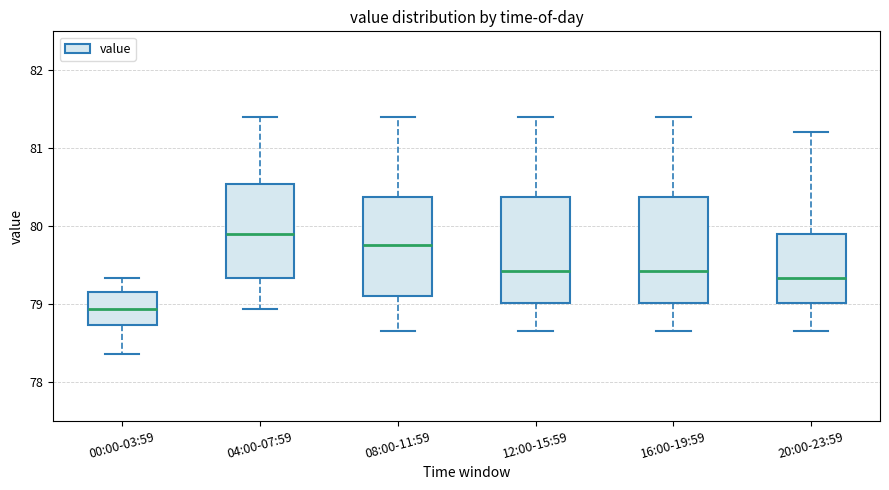

Which box has the lowest median line?

00:00-03:59